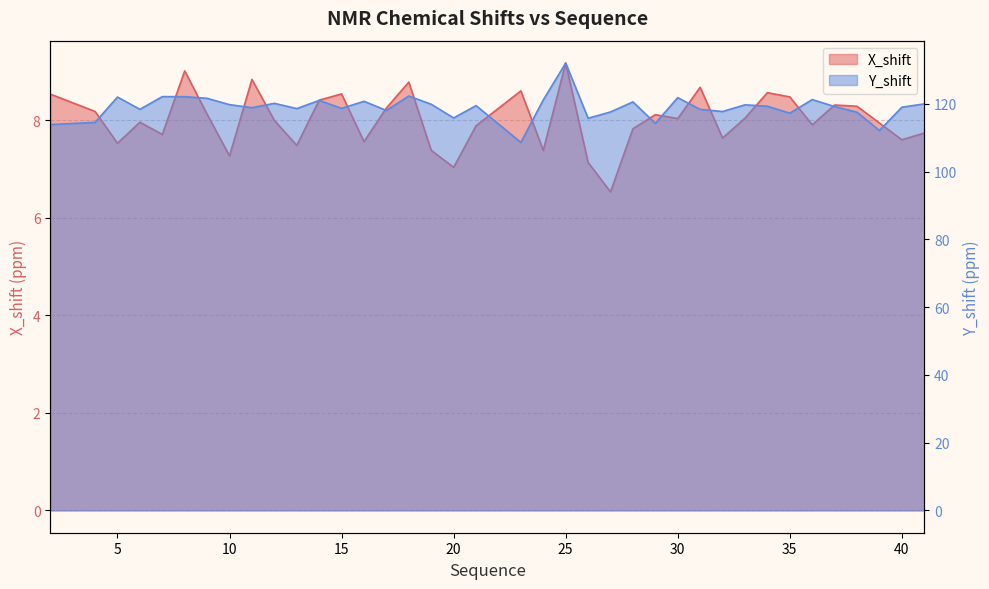

Does the chart have visible grid lines?

Yes